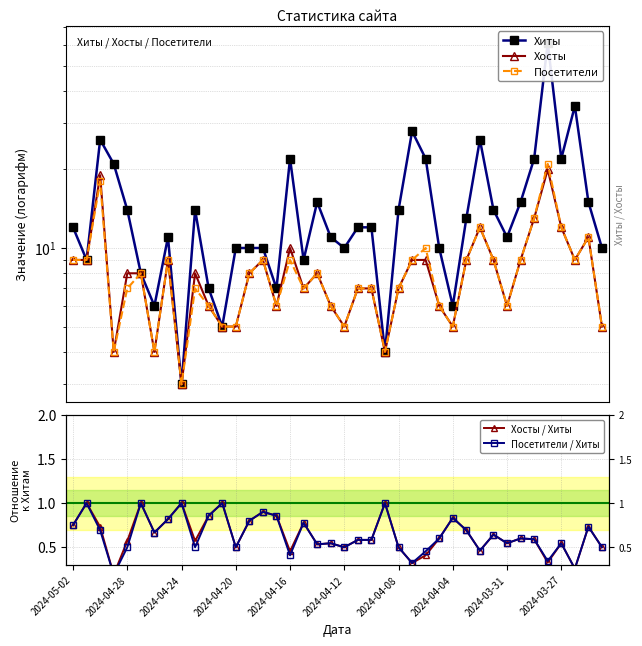

What are all the series names shown in the legend?

Хиты, Хосты, Посетители, Хосты / Хиты, Посетители / Хиты